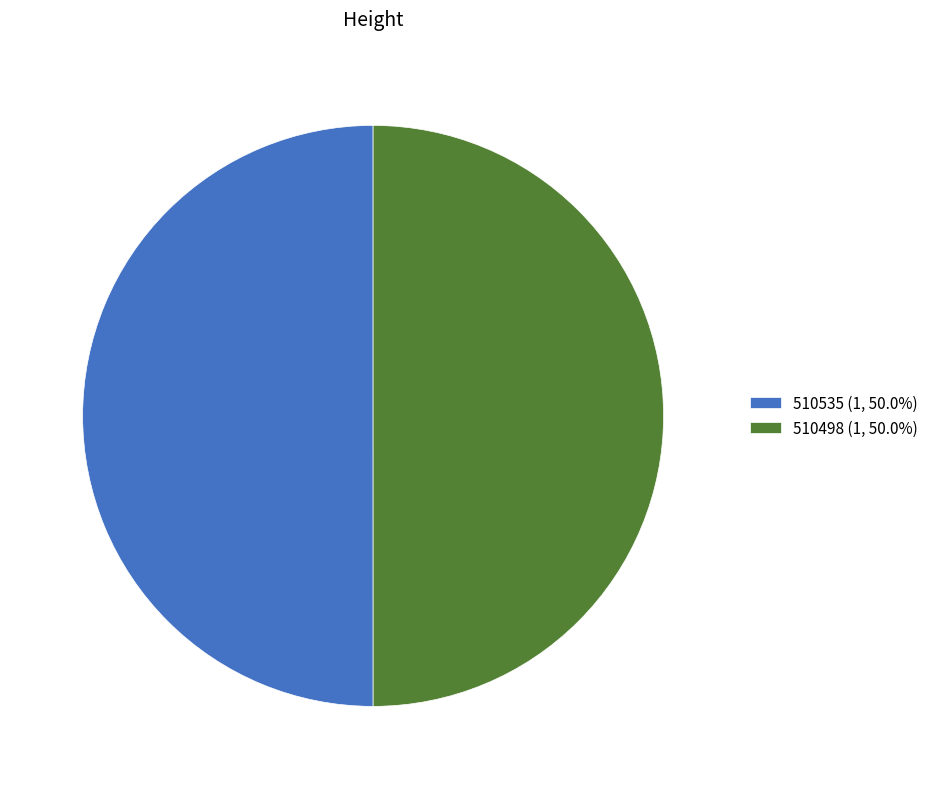

The 510535 slice represents 65% of the pie. True or false?

False